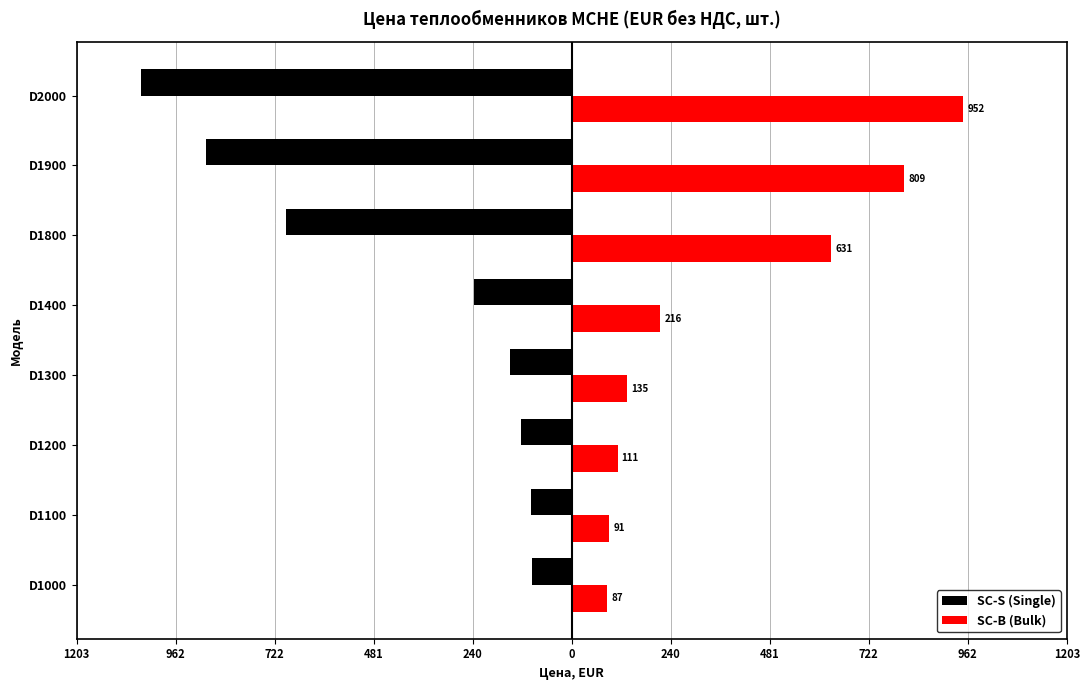

What are all the series names shown in the legend?

SC-S (Single), SC-B (Bulk)